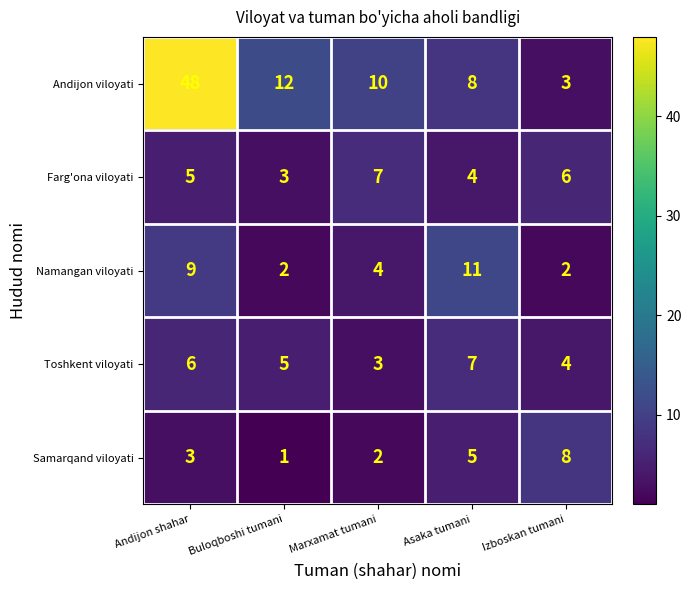

Which series changed the most between Marxamat tumani and Asaka tumani?

Namangan viloyati